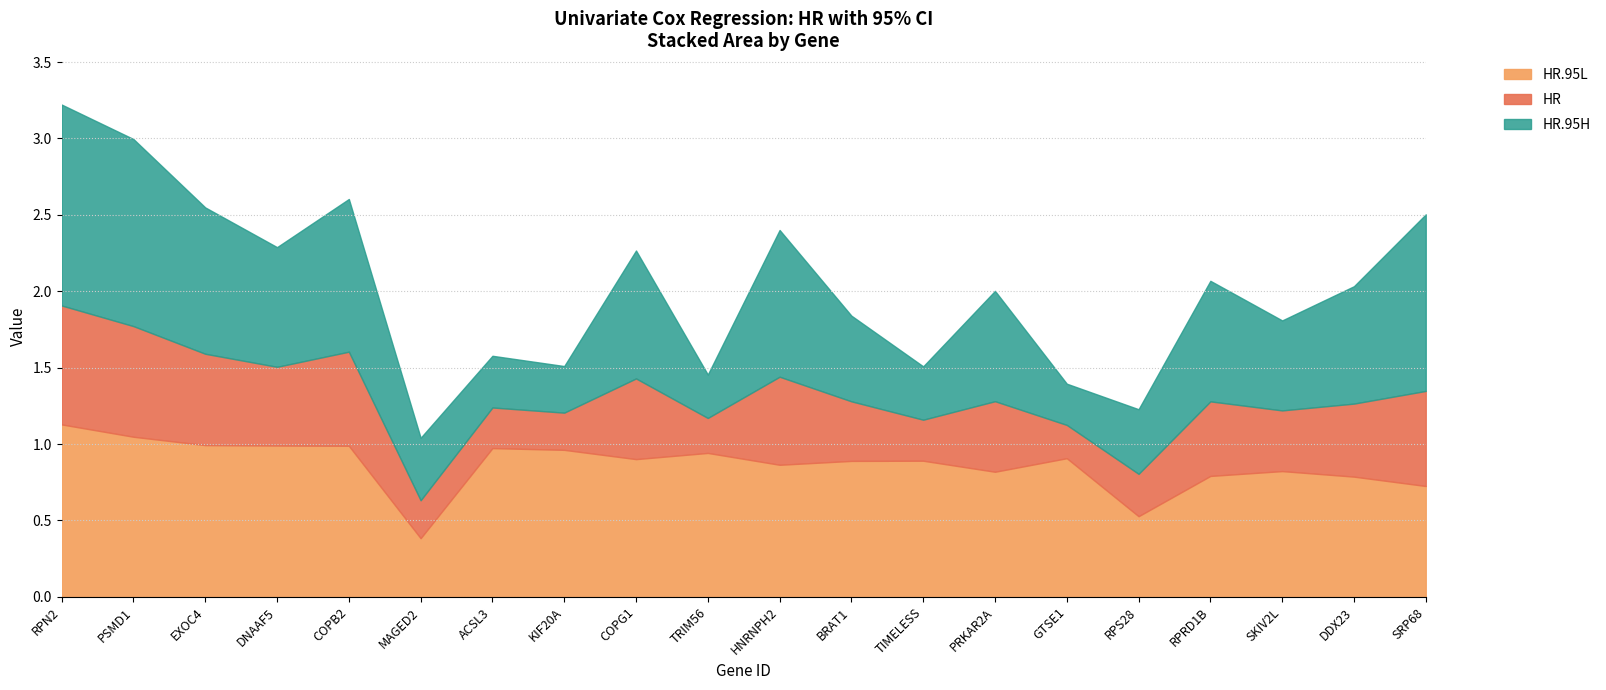

What is the label of the 18th point from the left?

SKIV2L